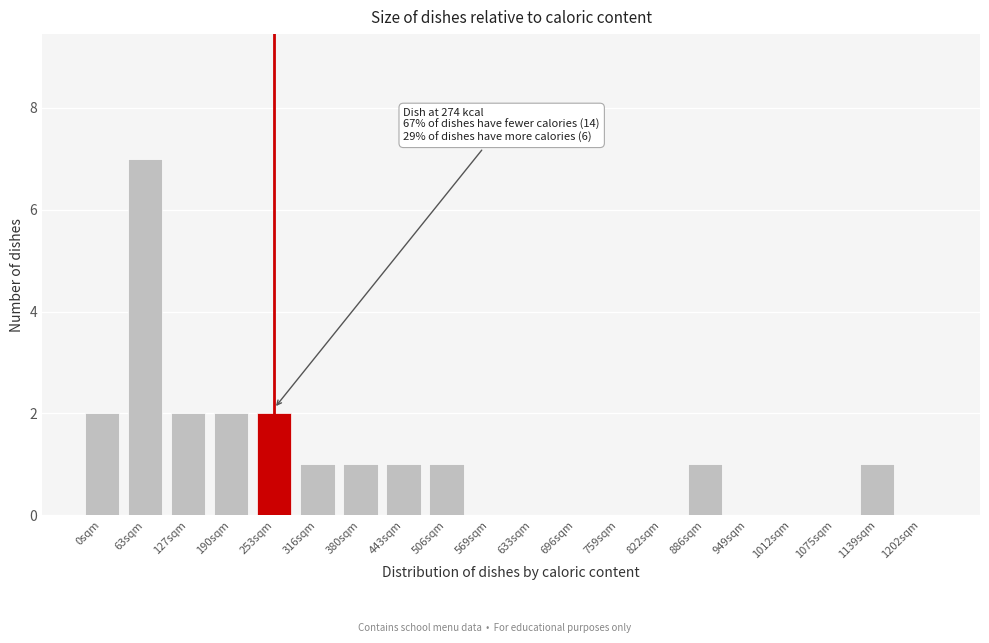

Reading left to right, list all the values displayed in this chart.

0sqm=2	63sqm=7	127sqm=2	190sqm=2	253sqm=2	316sqm=1	380sqm=1	443sqm=1	506sqm=1	569sqm=0	633sqm=0	696sqm=0	759sqm=0	822sqm=0	886sqm=1	949sqm=0	1012sqm=0	1075sqm=0	1139sqm=1	1202sqm=0